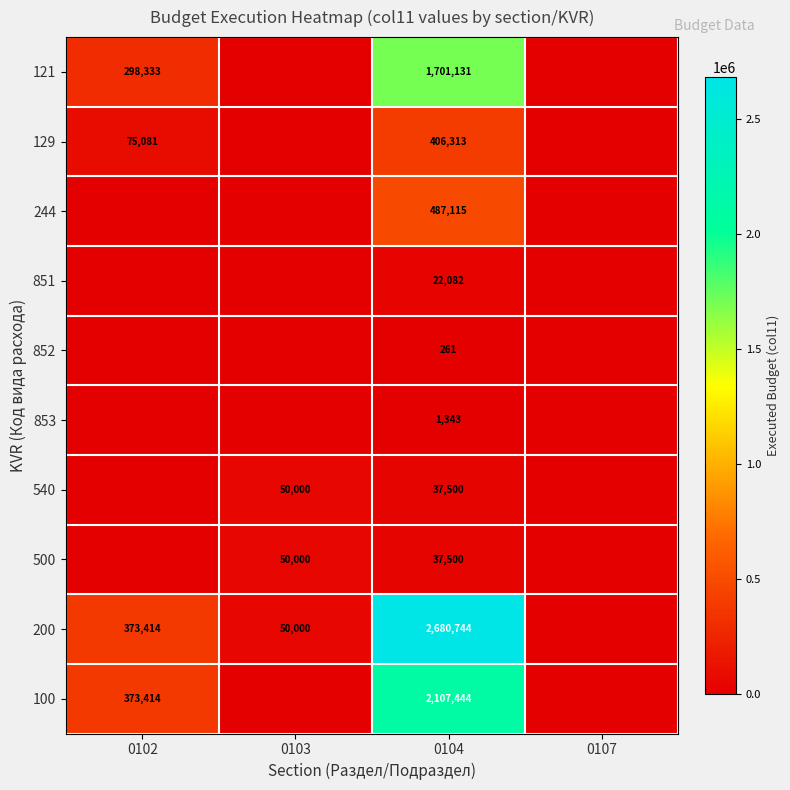

What is the spread (max minus min) of values at 0103?

50000.0